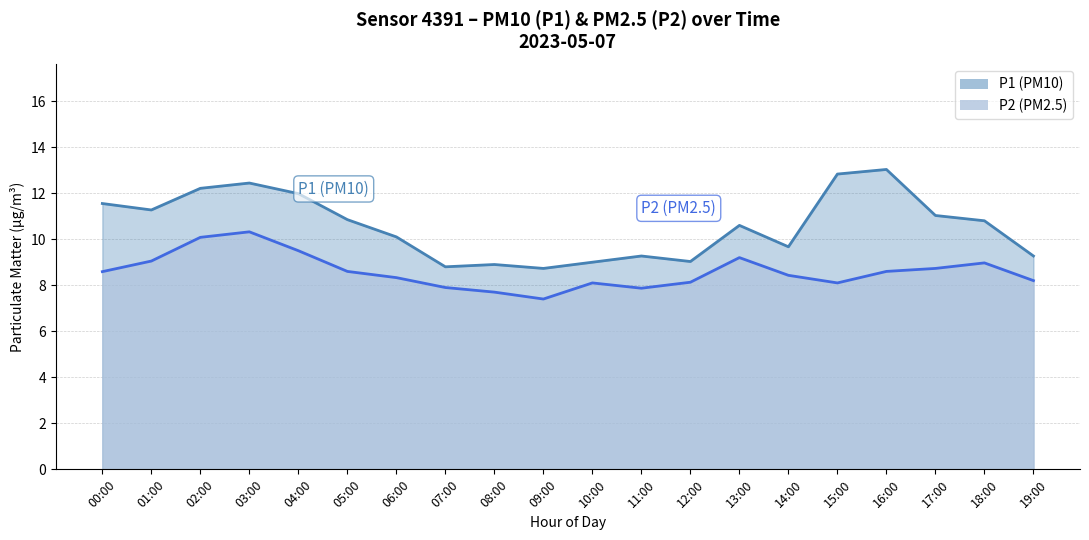

What is the label of the 2nd point from the right?

18:00